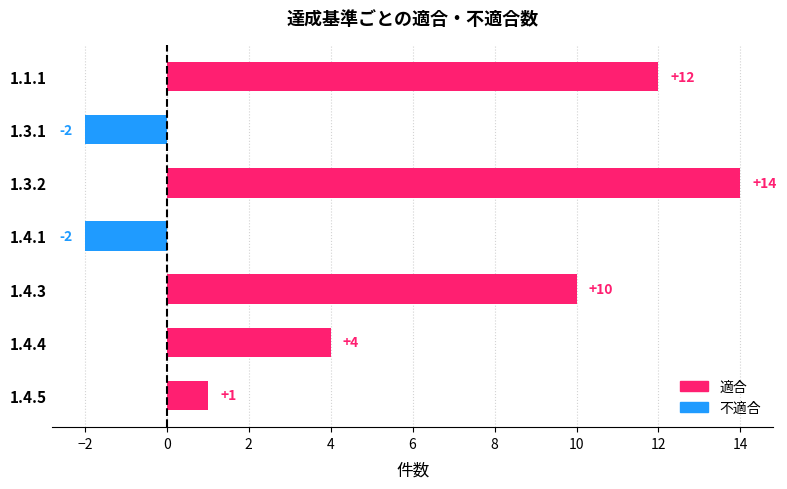

What is the average value?

5